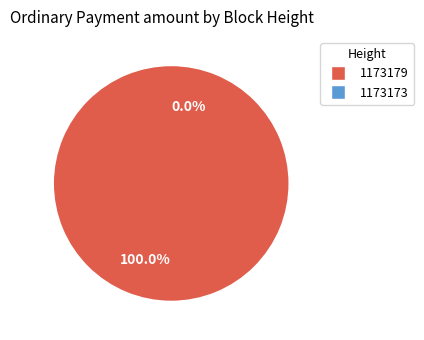

Which slice is the largest?

1173179